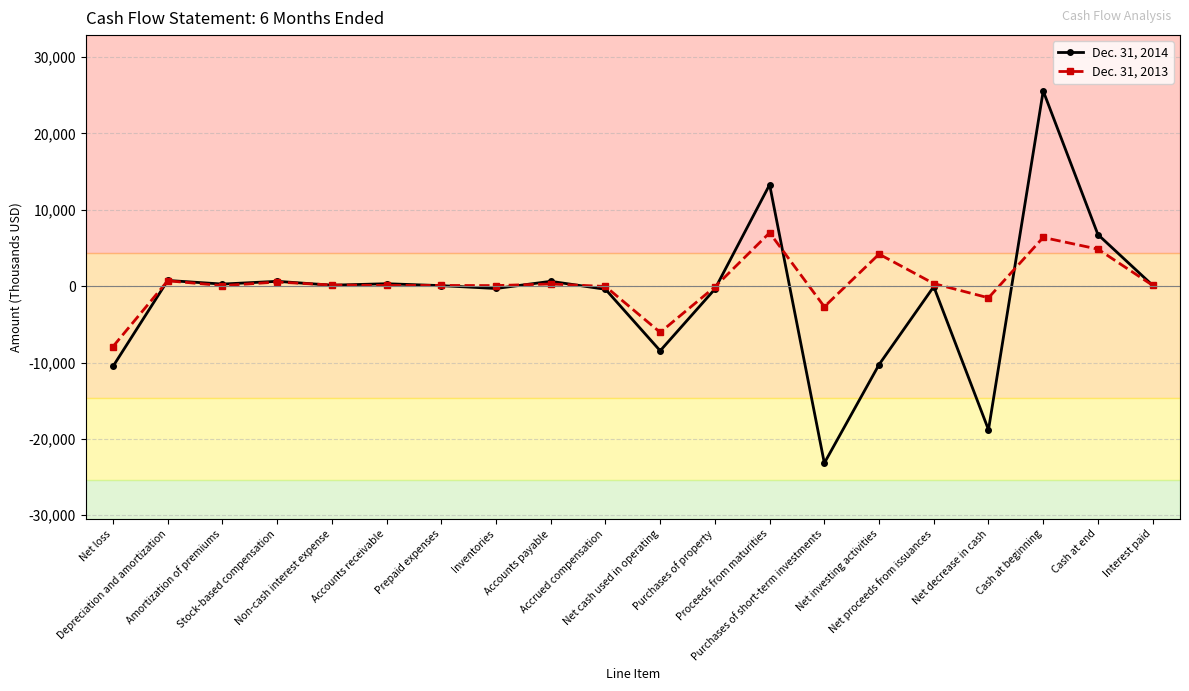

List the series in order of their overall mean, highest first.

Dec. 31, 2013, Dec. 31, 2014